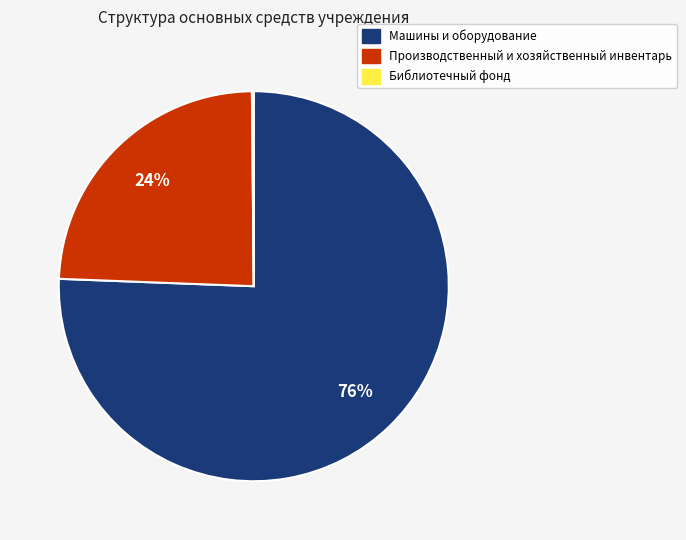

Which has a higher value, Машины и оборудование or Производственный и хозяйственный инвентарь?

Машины и оборудование